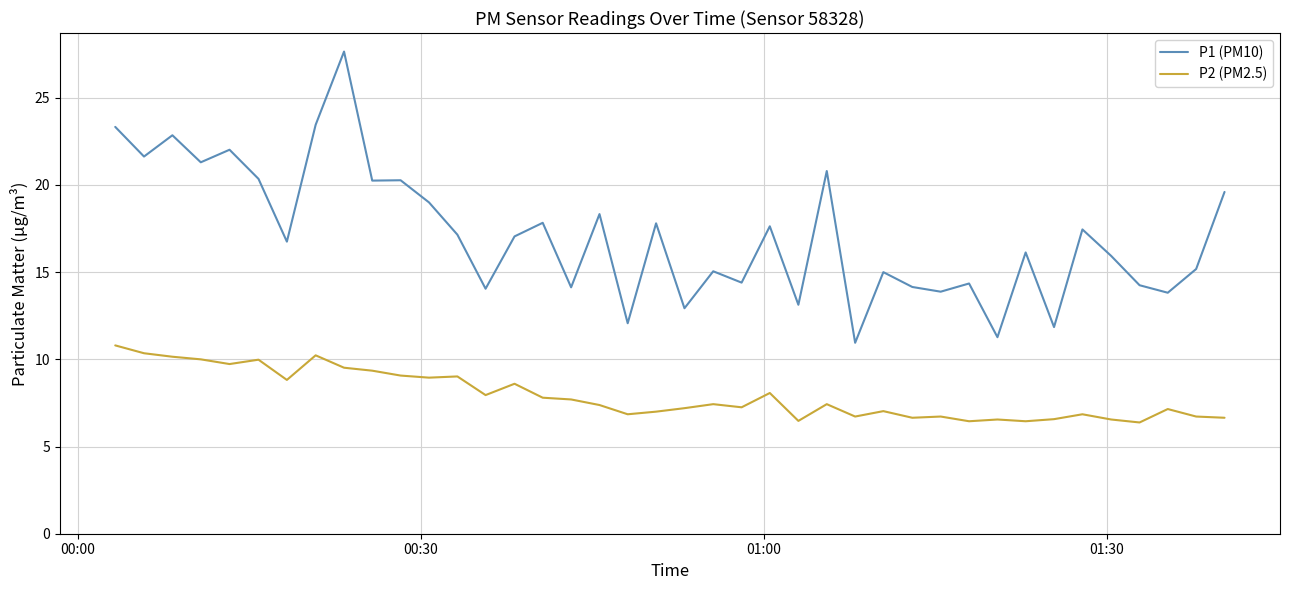

Rank the series by their maximum value, from lowest to highest.

P2 (PM2.5), P1 (PM10)